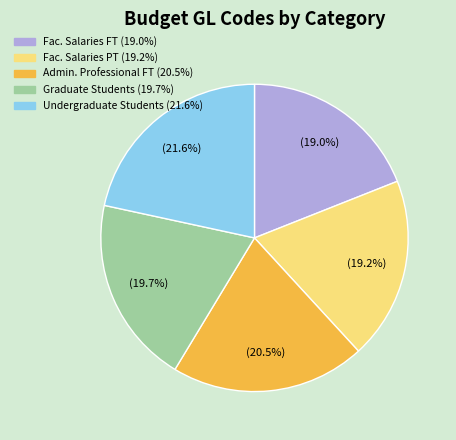

Does any single category account for the majority?

No